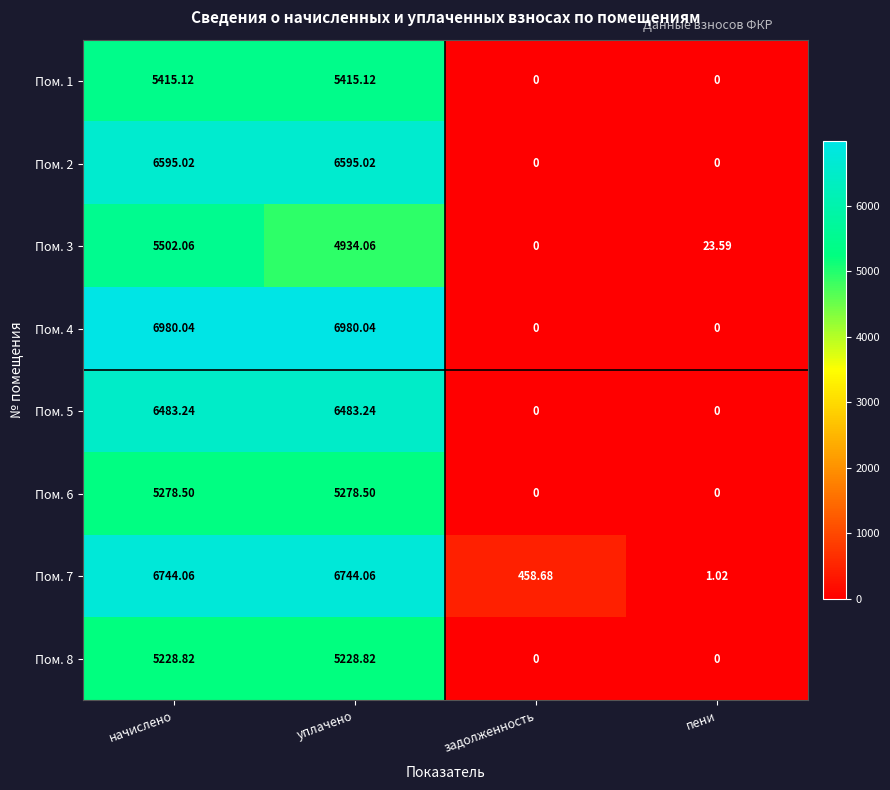

At which category is the sum across all series the highest?

начислено